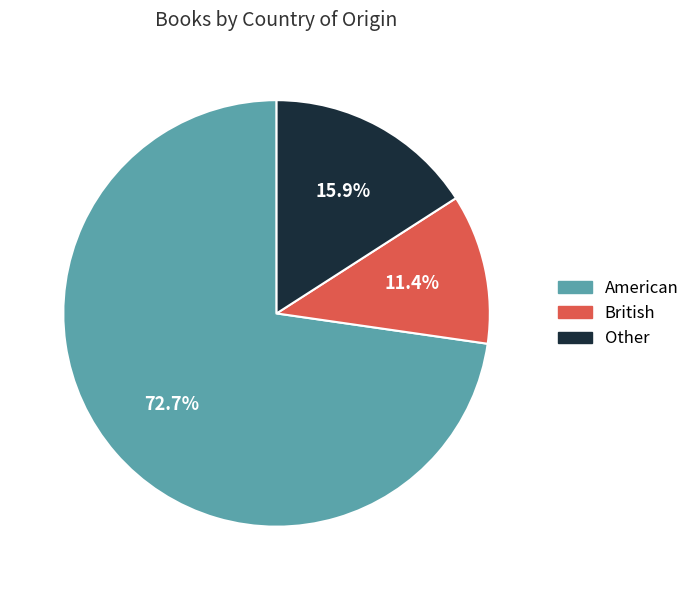

Is there any slice that represents more than half of the pie?

Yes